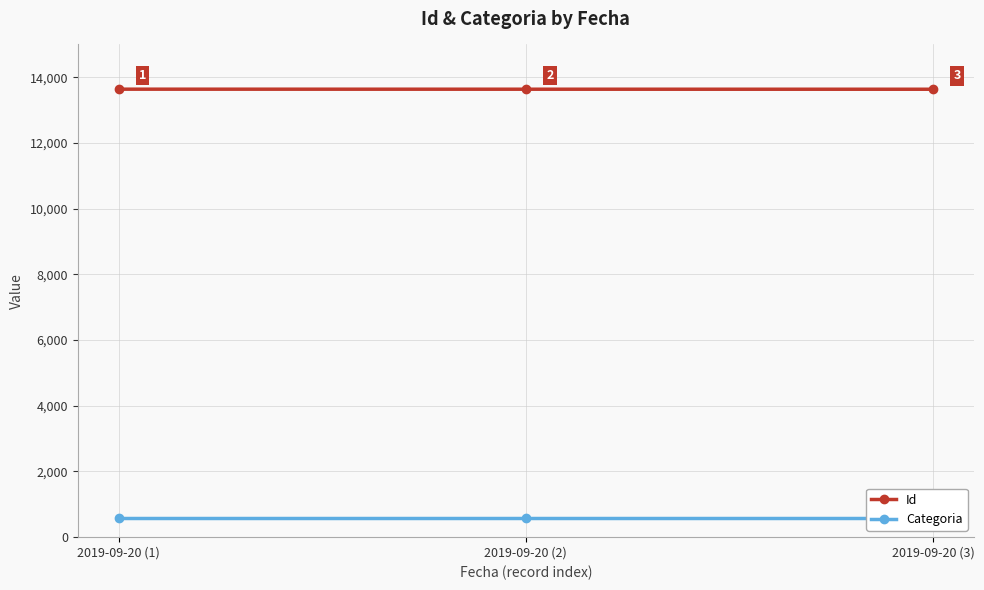

Is this an area chart (filled region under the line)?

No